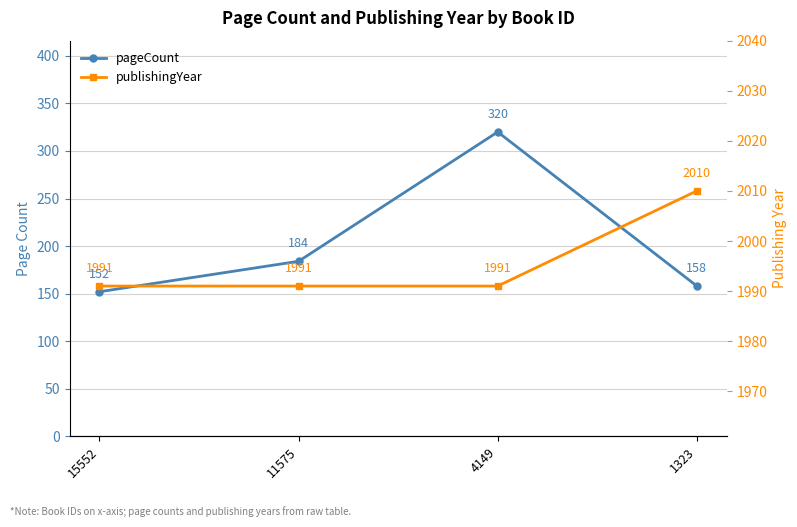

What are all the series names shown in the legend?

pageCount, publishingYear